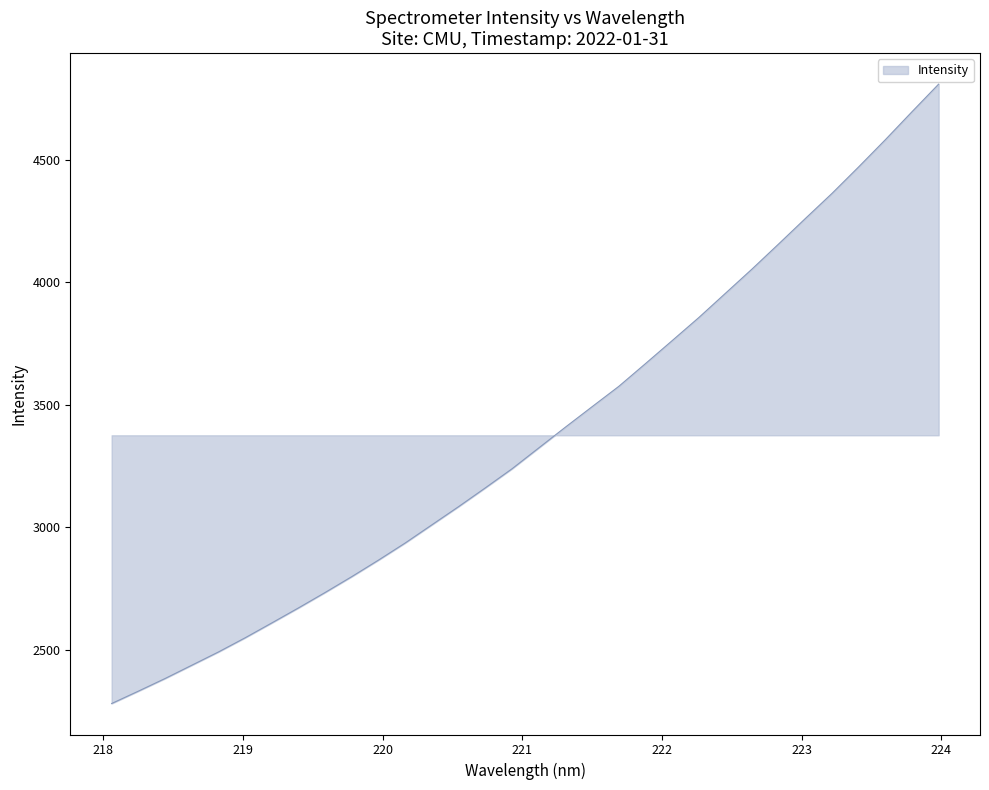

What is the greatest value displayed?

4809.4